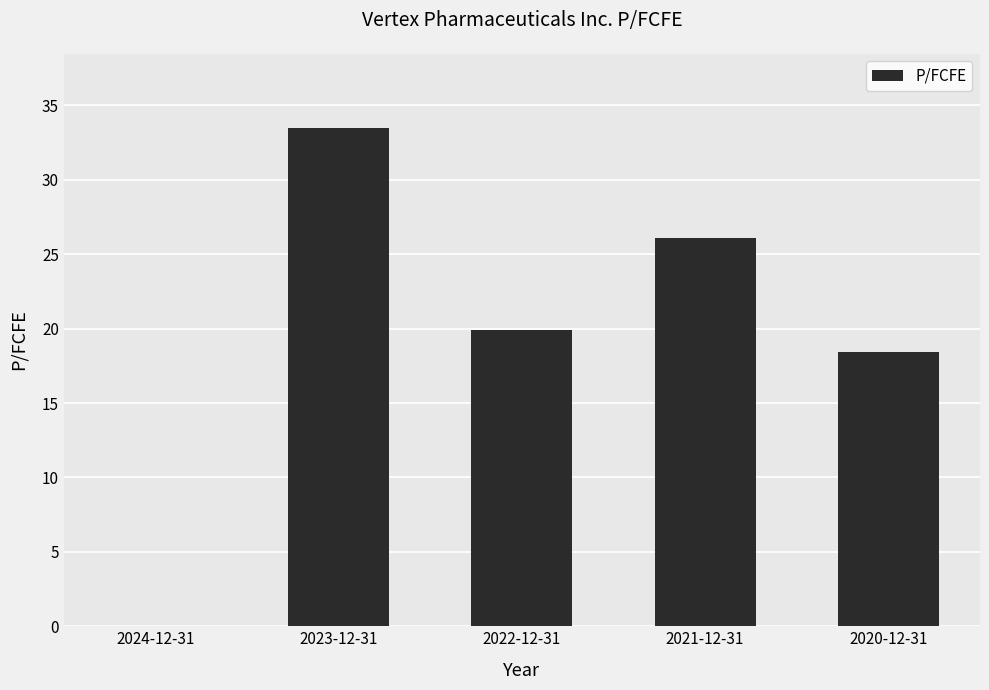

What is the maximum value shown in the chart?

33.5